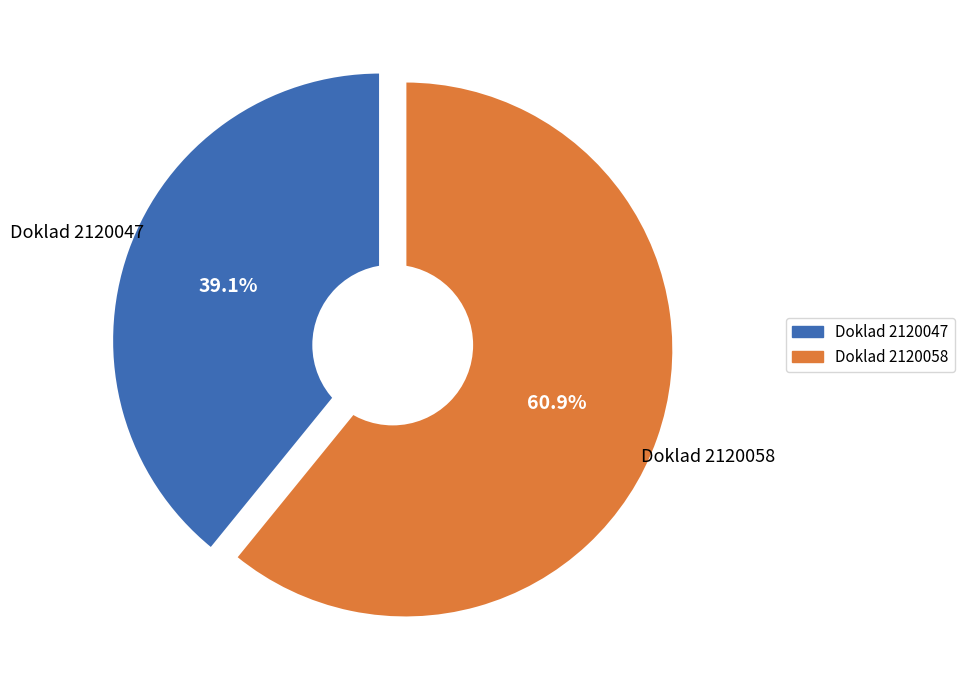

To the nearest percent, what is the difference between the largest and smallest slice percentages?

22%